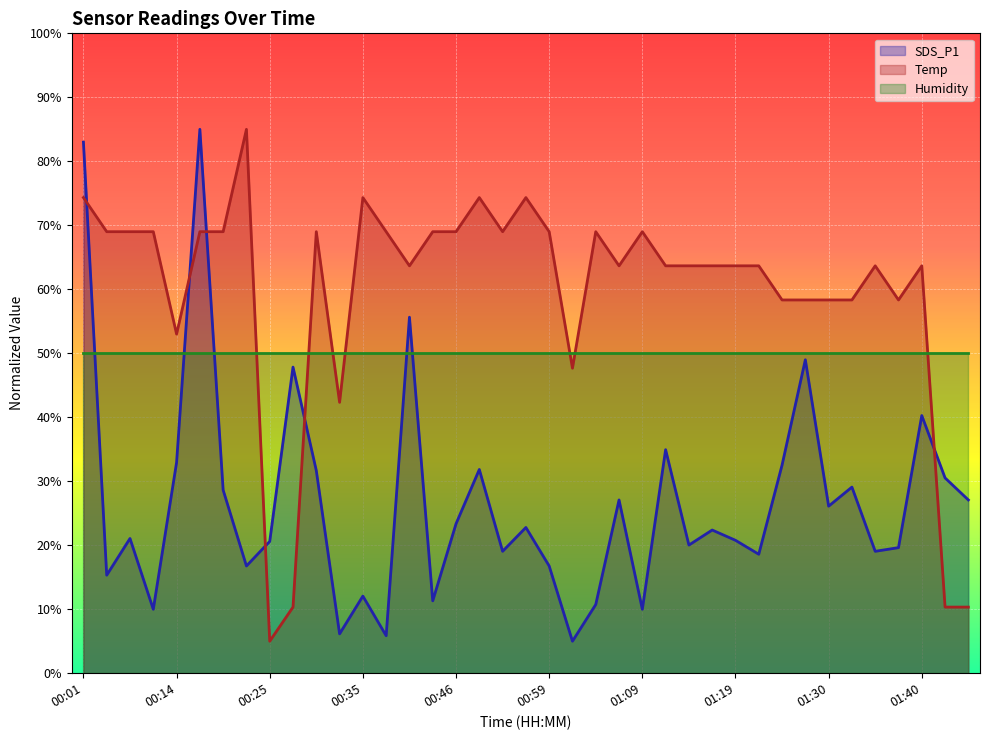

What is the difference between the maximum and minimum values in the Temp series?

80.0